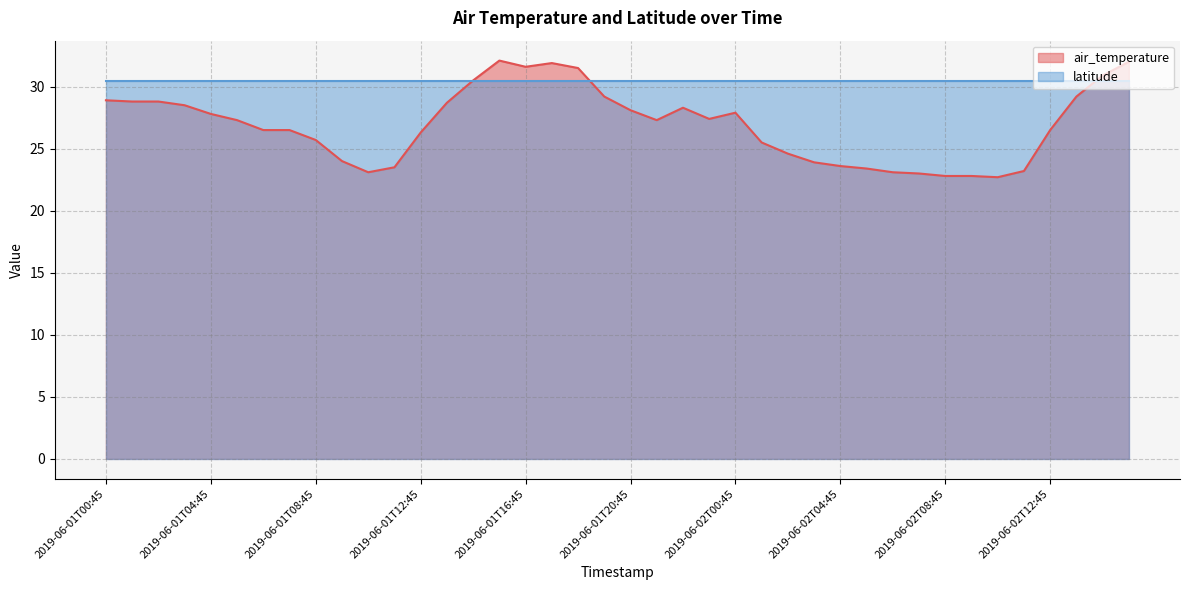

Where is the data nearest to the value 27?

2019-06-01T05:45